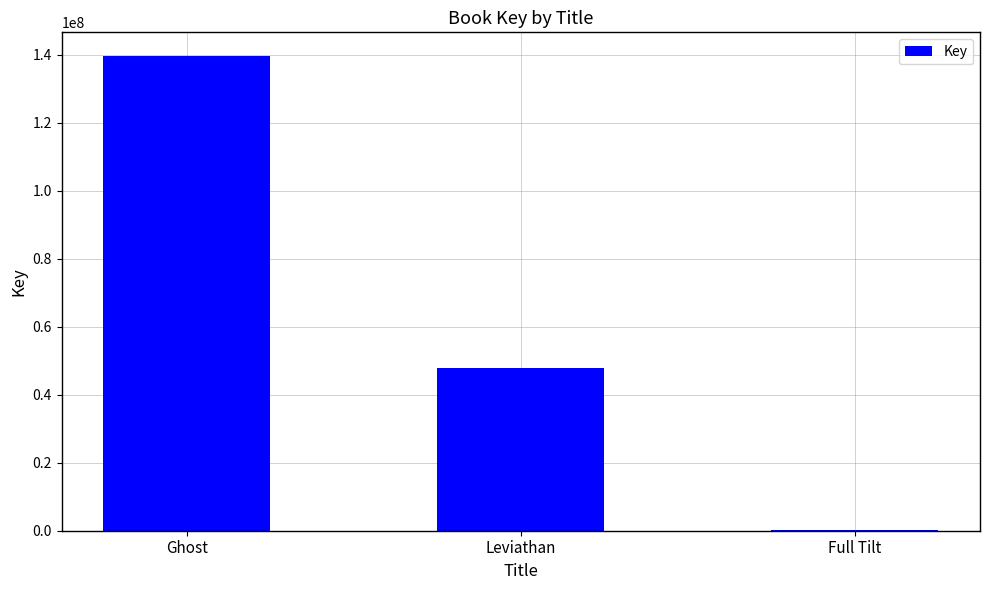

Reading left to right, list all the values displayed in this chart.

139631199	47860103	335889